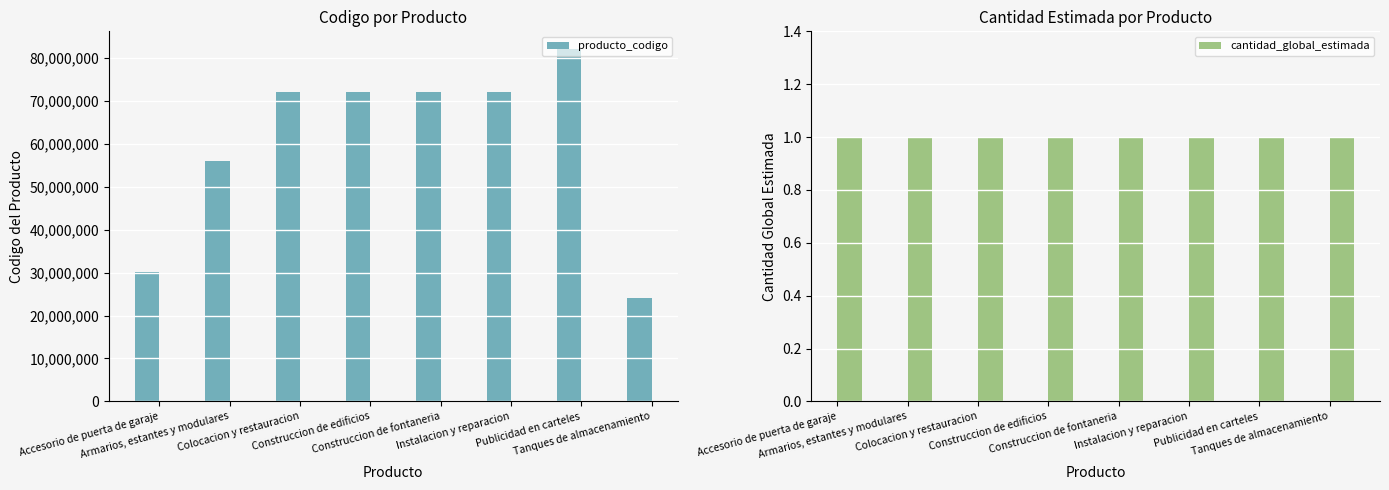

What is the difference between the second highest and second lowest values in the producto_codigo series?

41959491